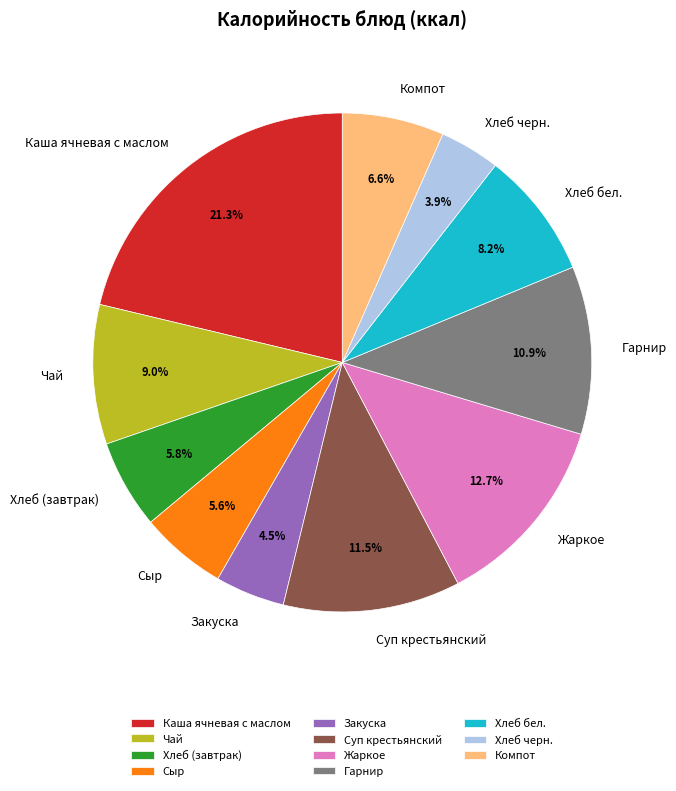

What percentage is the Хлеб (завтрак) slice, to the nearest percent?

6%